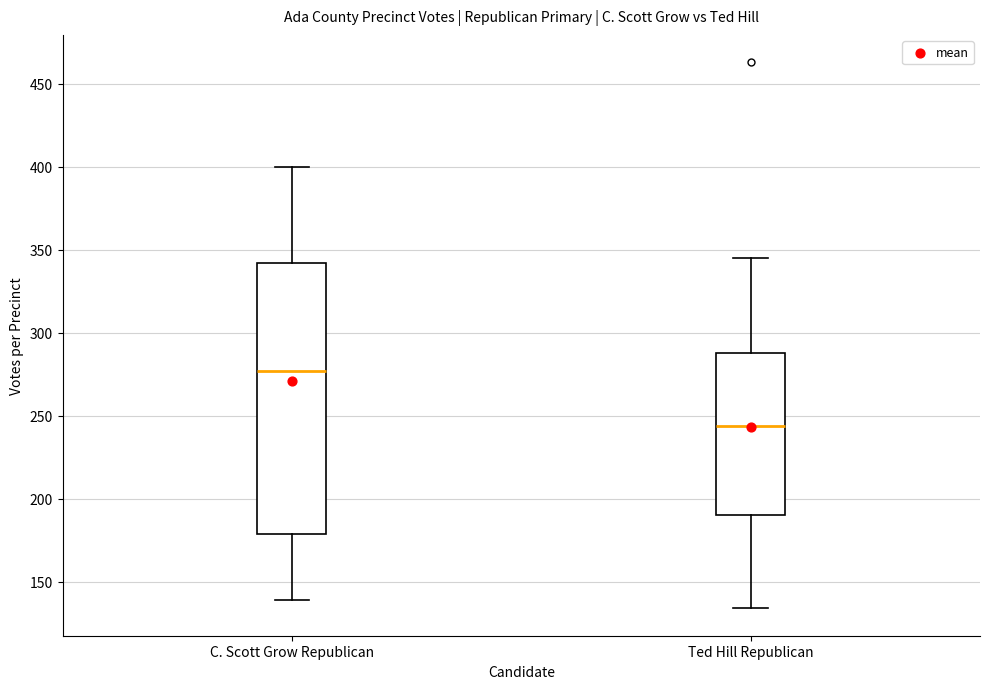

Reading left to right, transcribe this box plot: for each box, give where its median line is, the range the box spans, and where its two whiskers end, as read against the y-axis. The values are not printed on the chart, so give them approximately, as read against the axis.

C. Scott Grow Republican: median 275, box 180 to 340, whiskers 140 to 400
Ted Hill Republican: median 245, box 190 to 290, whiskers 135 to 345